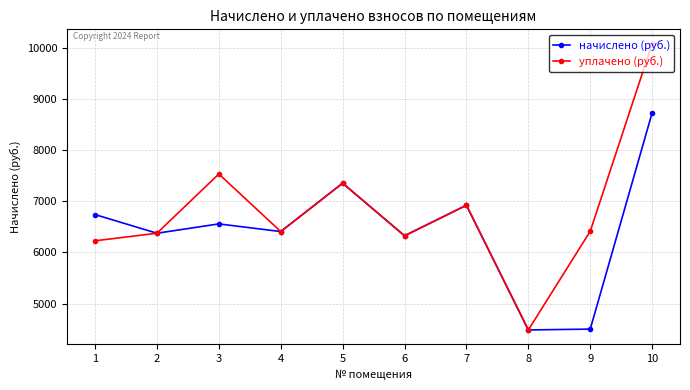

At which category is the sum across all series the highest?

10